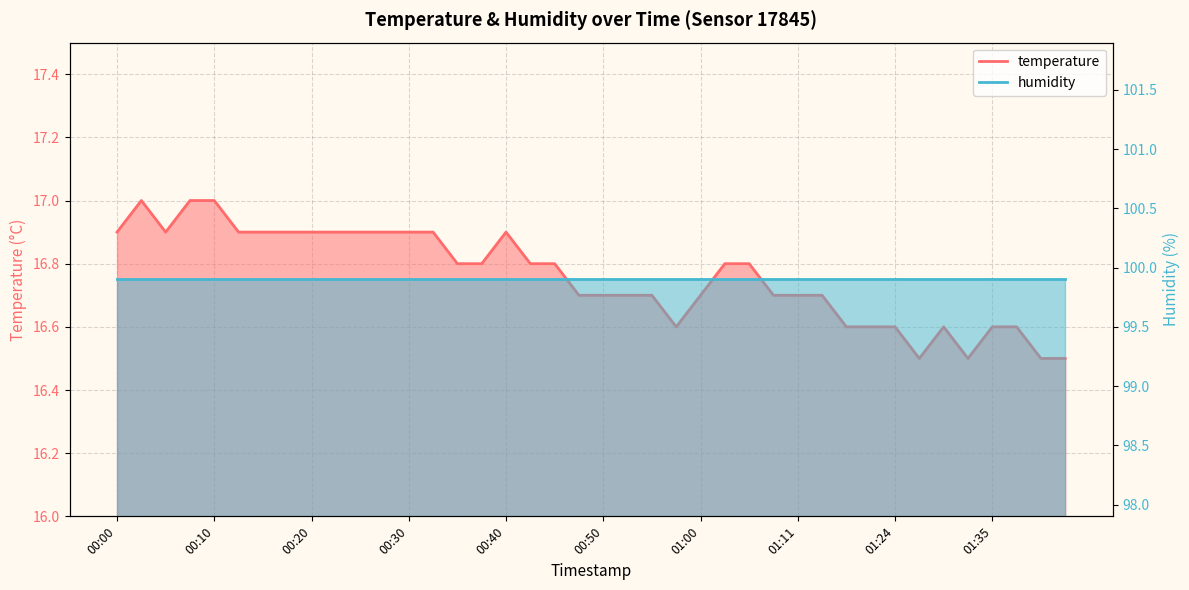

The value at 00:33 is 9.4. True or false?

False